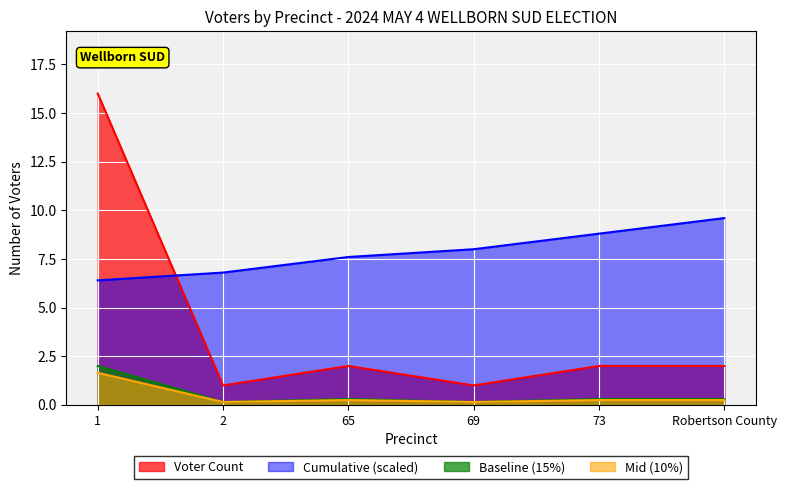

Reading right to left, list all the values displayed in this chart.

Robertson County=2	73=2	69=1	65=2	2=1	1=16